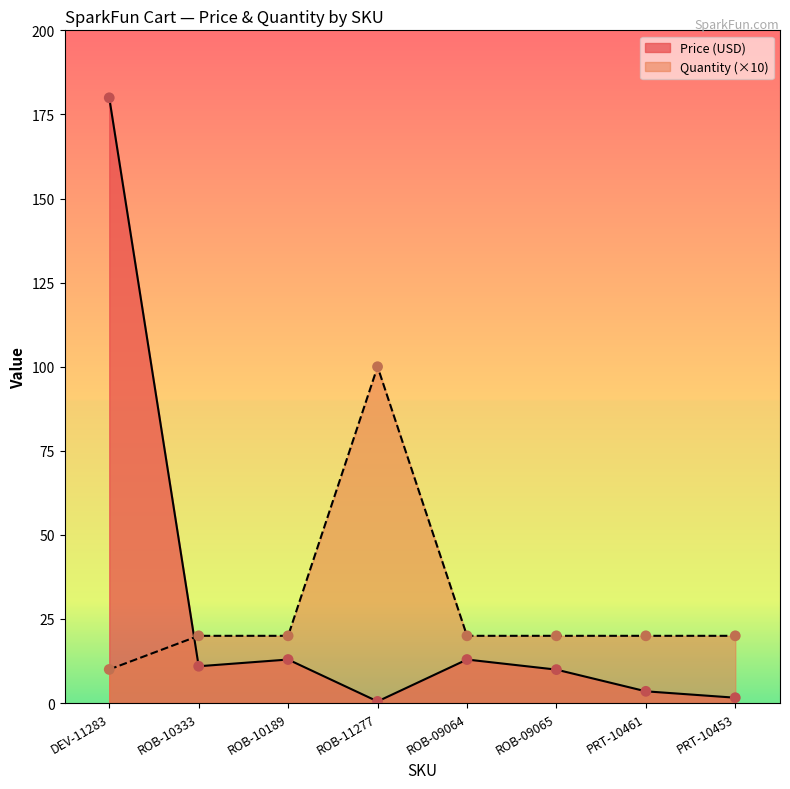

Which series reaches the minimum Y coordinate?

Price (USD)